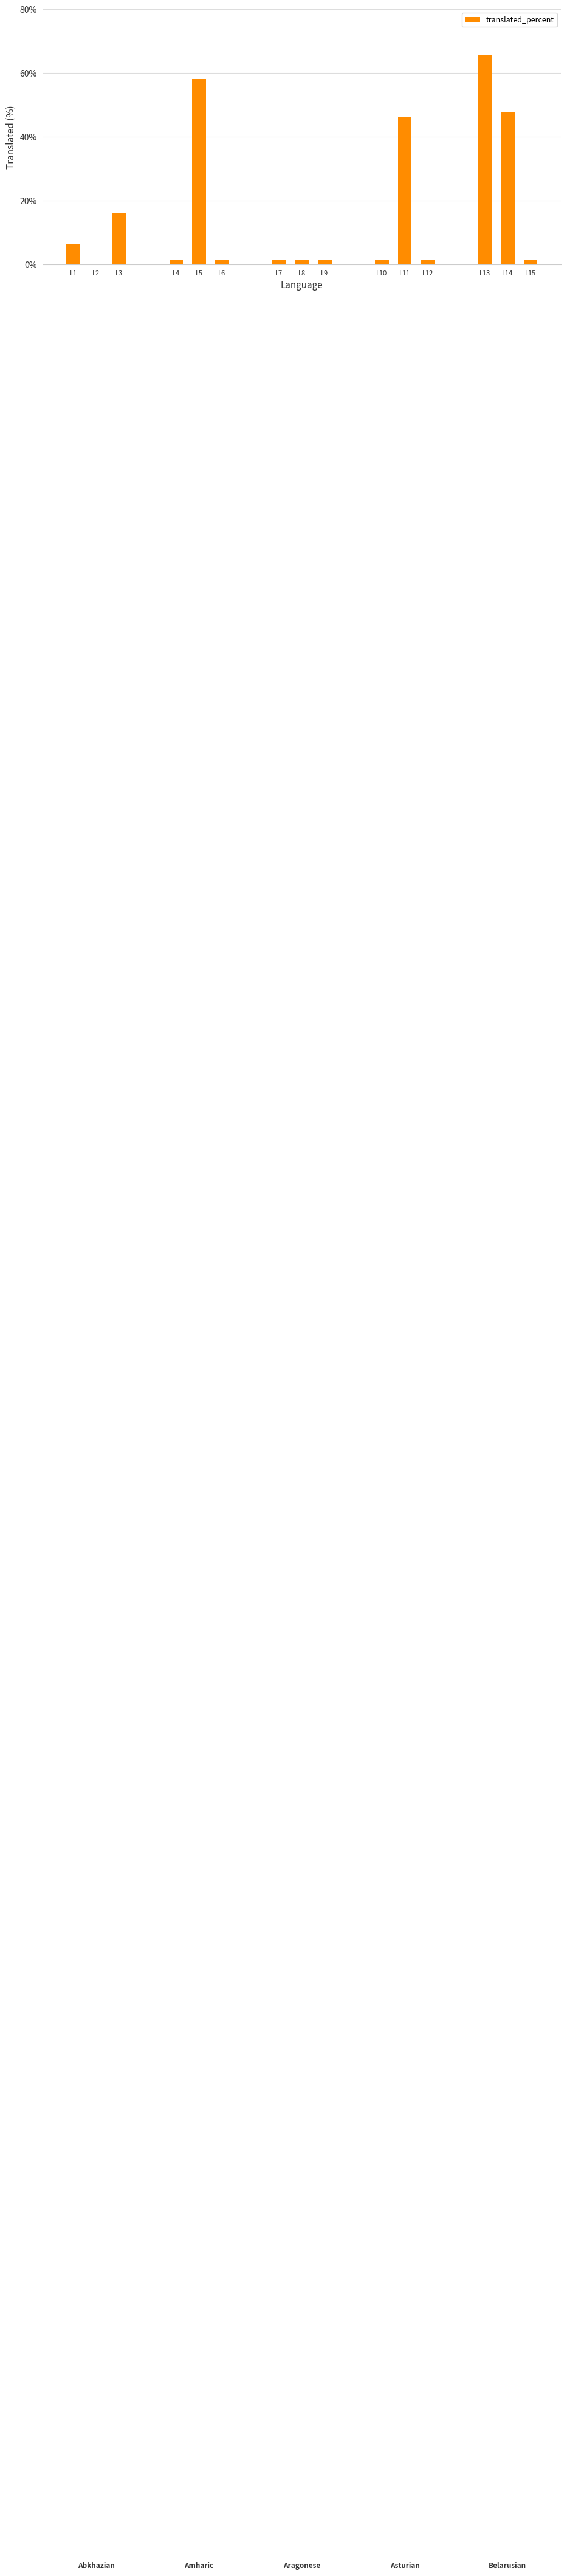

What is the change in value from L5 to L14?

-10.4